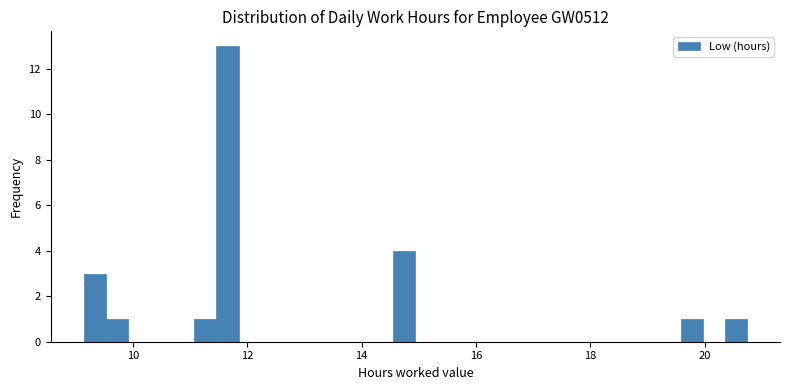

Read against the x-axis, roughly where is the centre of the tallest bar?

11.6